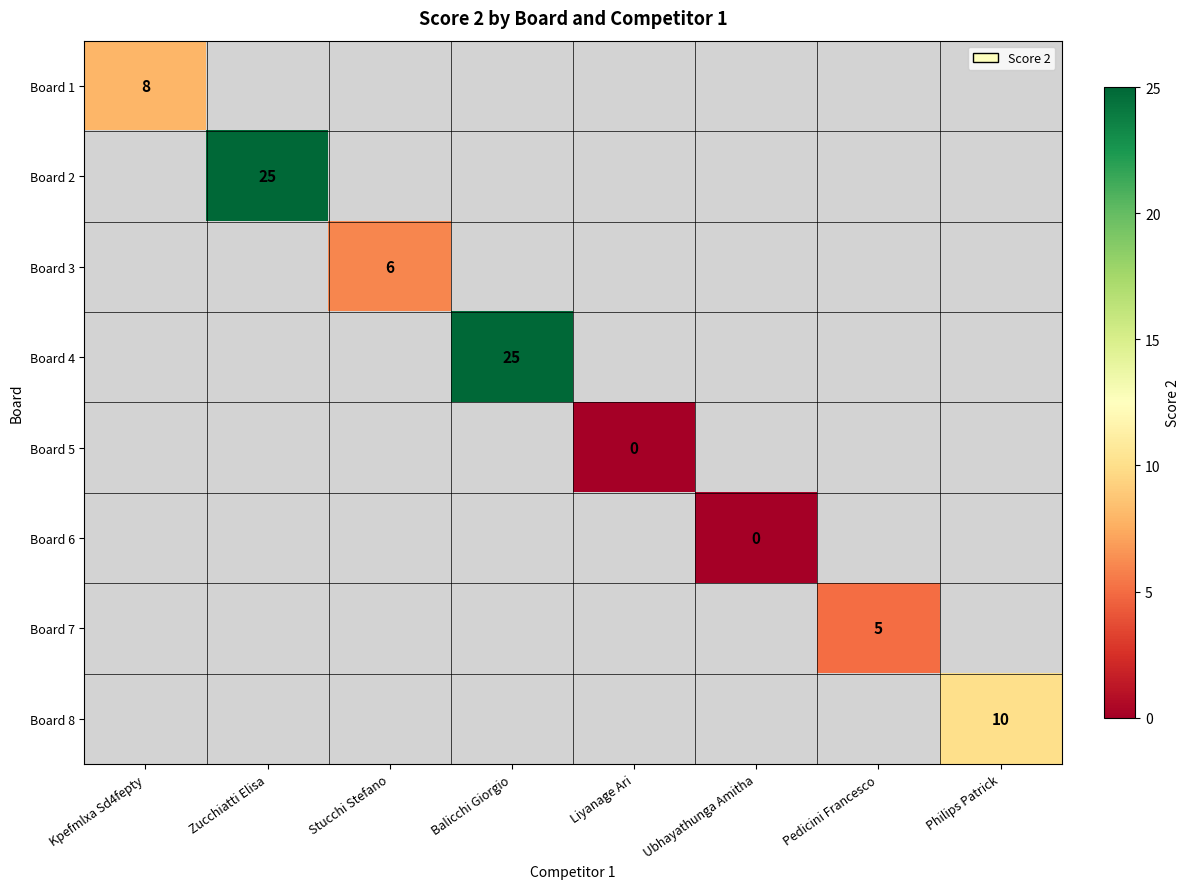

Between Ubhayathunga Amitha and Balicchi Giorgio, which is larger?

Balicchi Giorgio